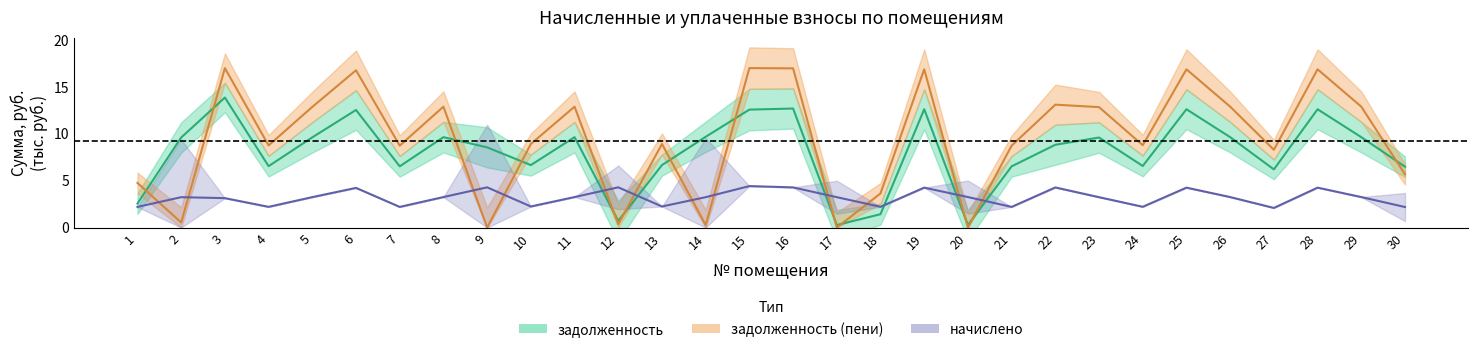

List the series in order of their peak value, highest first.

задолженность (пени), задолженность, начислено